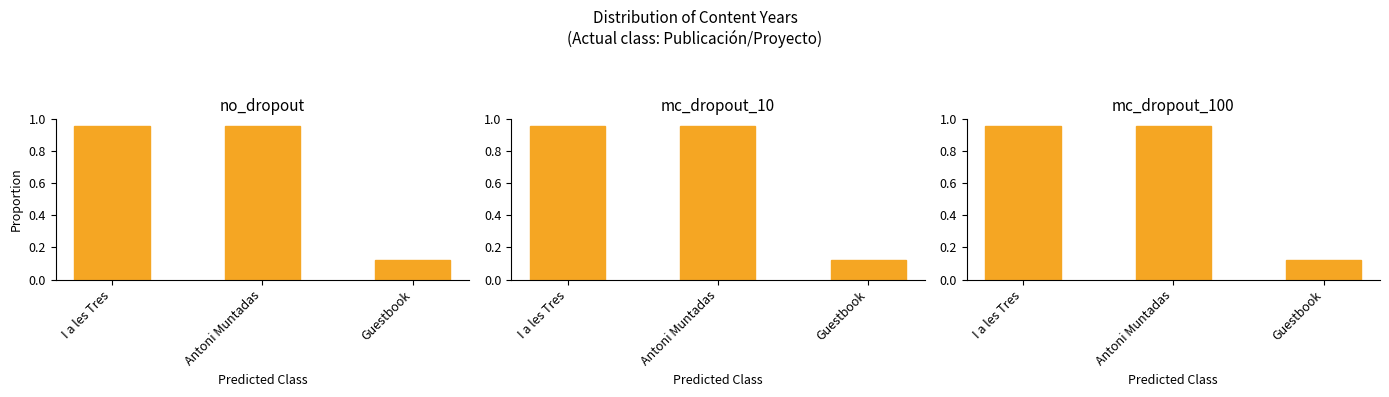

What is the minimum value shown in the chart?

0.1